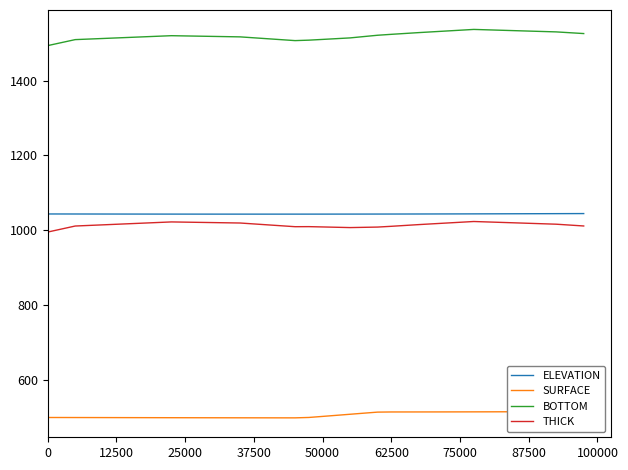

Reading left to right, extract all data points from this chart.

ELEVATION: 1043.4	1043.3	1043.3	1043.2	1043.2	1043.1	1043.1	1043.1	1043.0	1043.0	1043.0	1043.0	1042.9	1042.9	1042.9	1042.9	1042.9	1042.9	1042.9	1042.9	1043.0	1043.0	1043.0	1043.1	1043.1	1043.2	1043.2	1043.3	1043.4	1043.4	1043.5	1043.6	1043.7	1043.8	1043.9	1044.0	1044.1	1044.2	1044.3	1044.4
SURFACE: 498.8	498.8	498.7	498.7	498.6	498.5	498.5	498.4	498.3	498.3	498.2	498.2	498.1	498.1	498.0	498.0	497.9	497.9	497.9	498.9	501.7	504.6	507.5	510.4	513.2	513.6	513.6	513.7	513.7	513.8	513.8	513.9	514.0	514.1	514.2	514.3	514.4	514.5	514.6	514.8
BOTTOM: 1493.8	1501.8	1509.8	1511.3	1512.8	1514.3	1515.8	1517.3	1518.8	1520.3	1519.7	1519.1	1518.4	1517.8	1517.2	1514.7	1512.2	1509.7	1507.2	1508.4	1510.4	1512.4	1514.4	1518.0	1521.5	1524.0	1526.3	1528.6	1530.7	1532.8	1535.0	1537.1	1536.0	1534.9	1533.8	1532.7	1531.6	1530.5	1528.2	1526.0
THICK: 995.0	1003.0	1011.1	1012.7	1014.2	1015.8	1017.4	1018.9	1020.5	1022.1	1021.5	1020.9	1020.3	1019.7	1019.1	1016.7	1014.2	1011.8	1009.3	1009.5	1008.6	1007.8	1006.9	1007.6	1008.3	1010.4	1012.6	1014.9	1017.0	1019.1	1021.1	1023.2	1022.0	1020.8	1019.6	1018.4	1017.2	1016.0	1013.6	1011.2